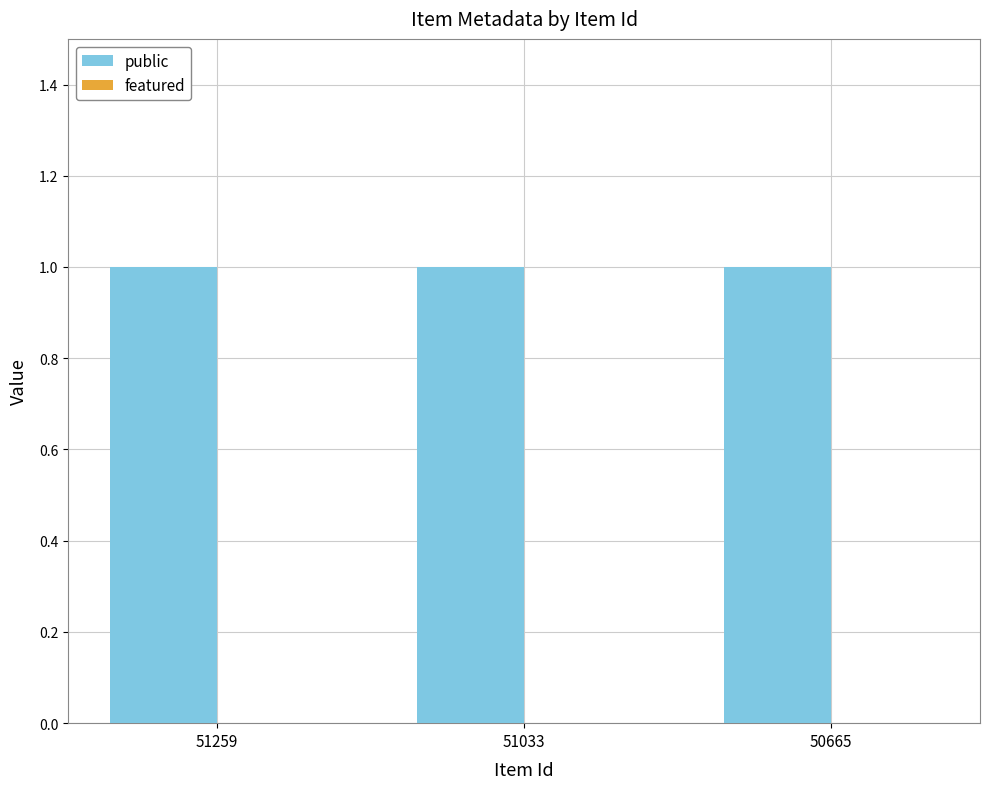

Which has a higher value, 50665 or 51259?

50665